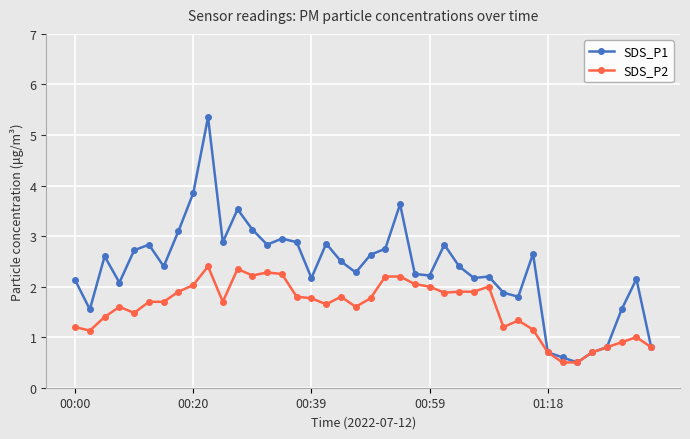

What is the minimum value for SDS_P1?

0.5